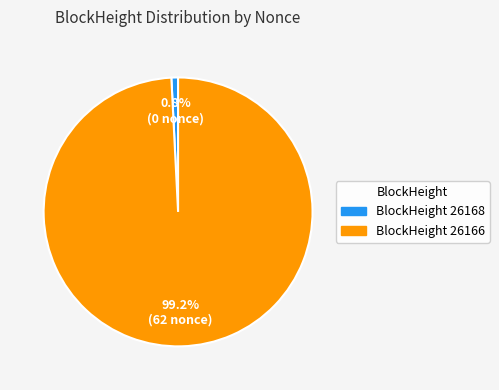

Which slice is the smallest?

BlockHeight 26168